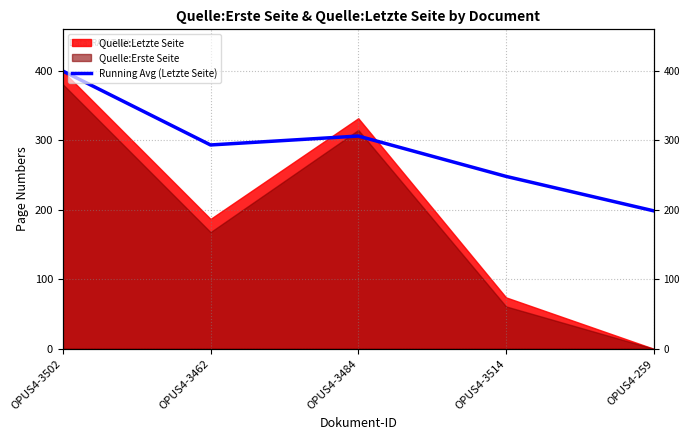

Rank the categories by value from highest to lowest.

OPUS4-3502, OPUS4-3484, OPUS4-3462, OPUS4-3514, OPUS4-259